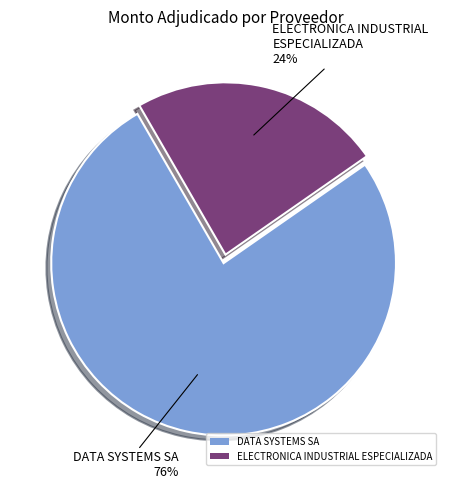

Which category has the smallest portion of the pie?

ELECTRONICA INDUSTRIAL ESPECIALIZADA